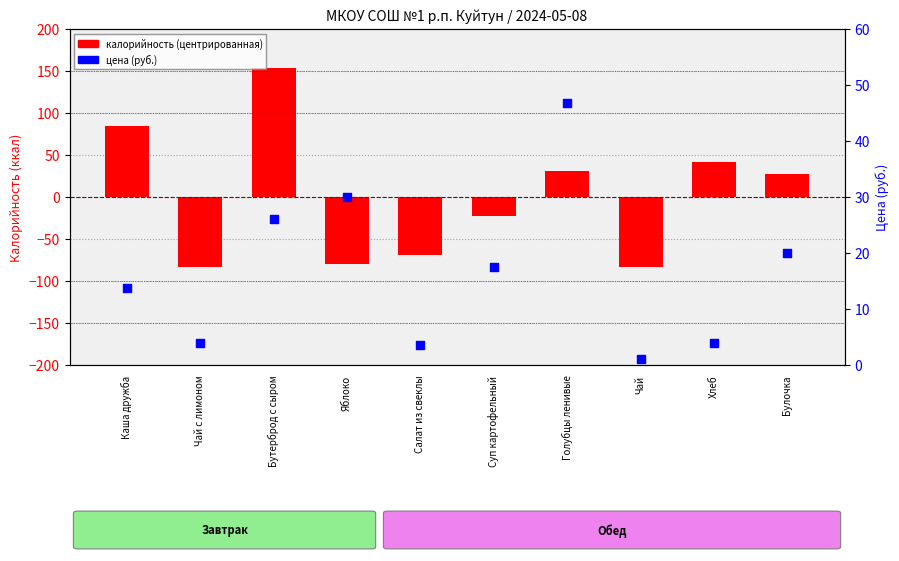

Which series has the largest total across all categories?

цена (руб.)